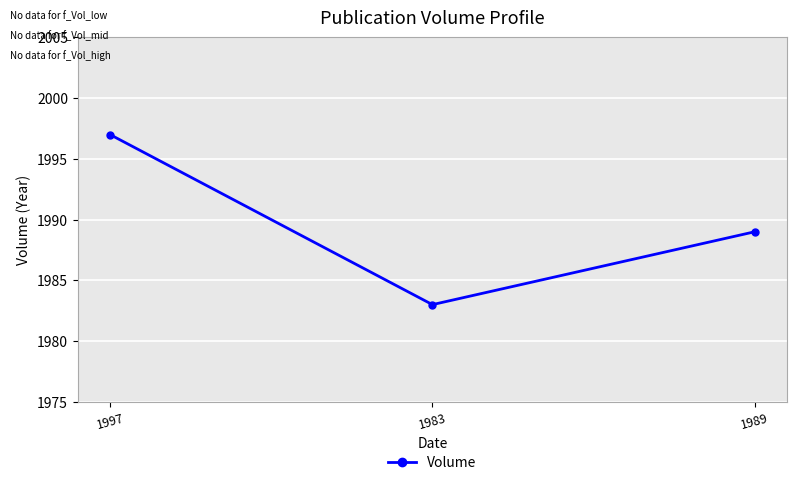

What is the ratio of the value at 1997 to the value at 1983?

1.0